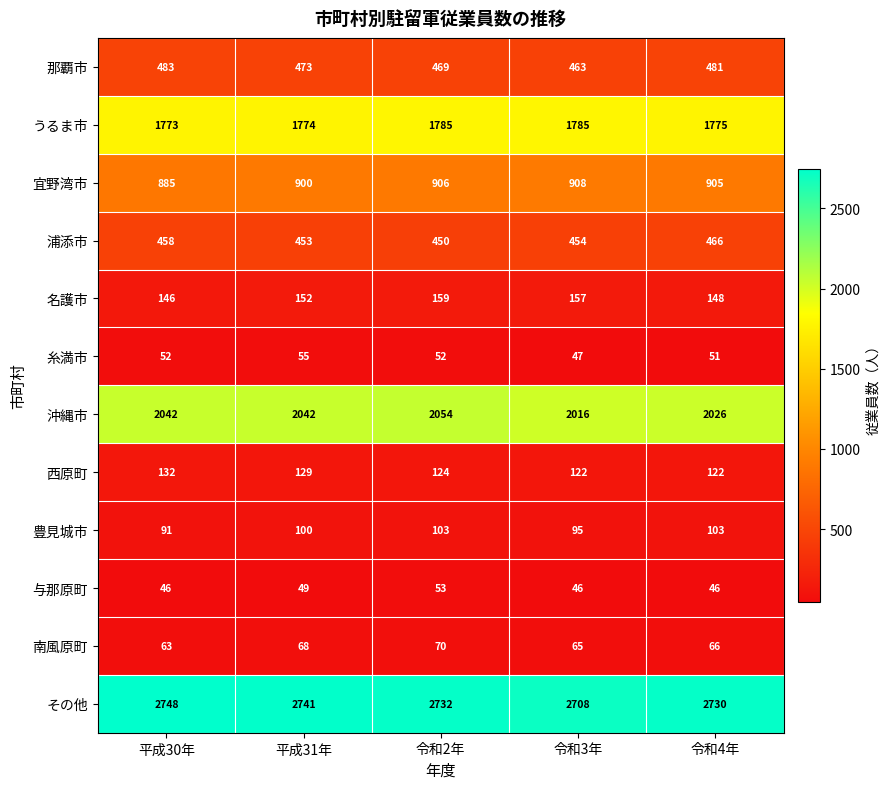

At which category is the sum across all series the highest?

令和2年